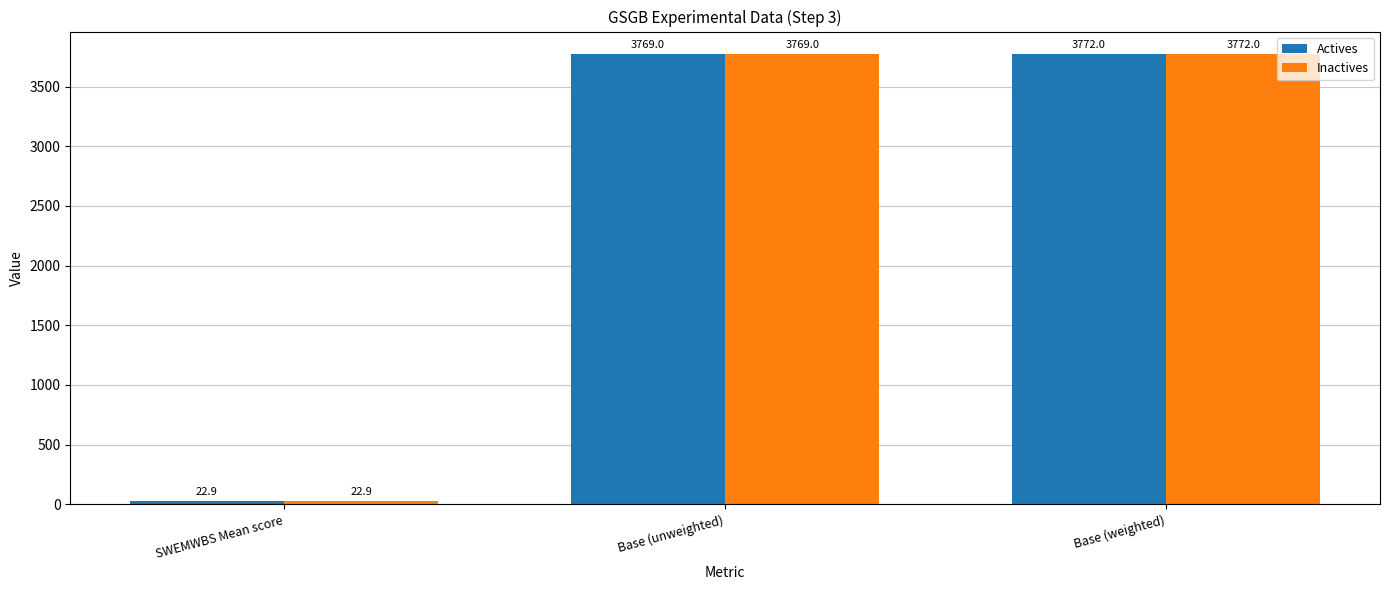

What is the label of the 2nd bar from the right?

Base (unweighted)